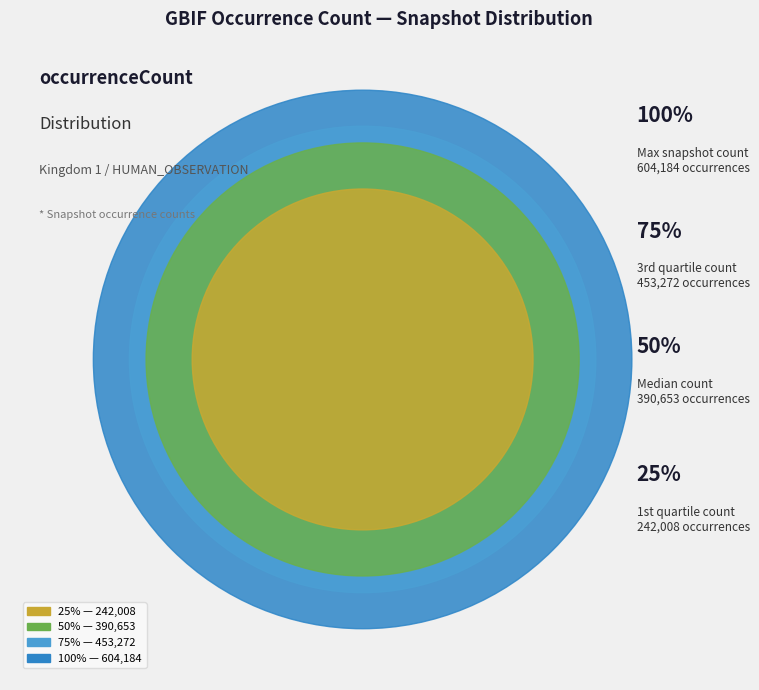

Between 453272 and 390653, which is larger?

453272